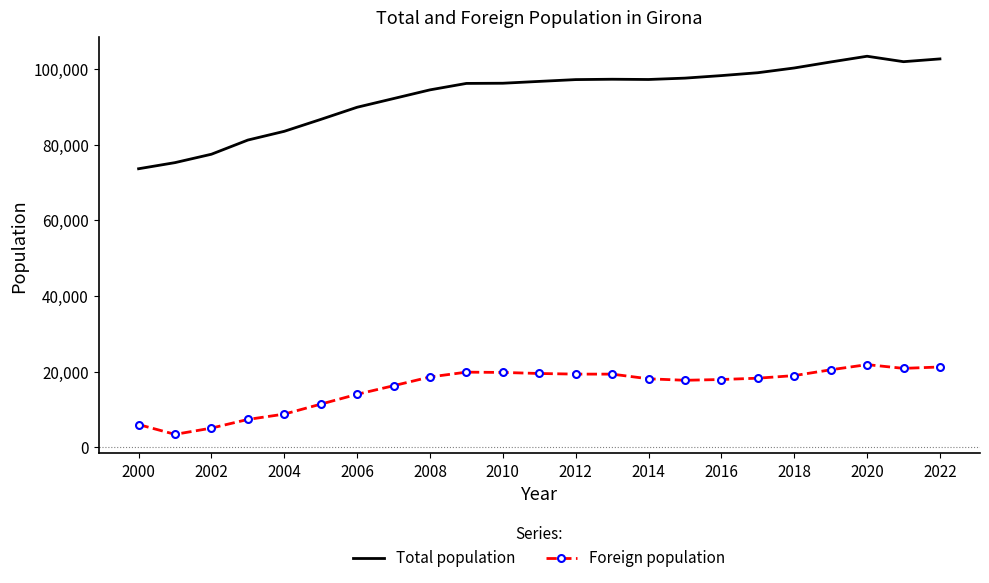

What is the maximum value for Foreign population?

21872